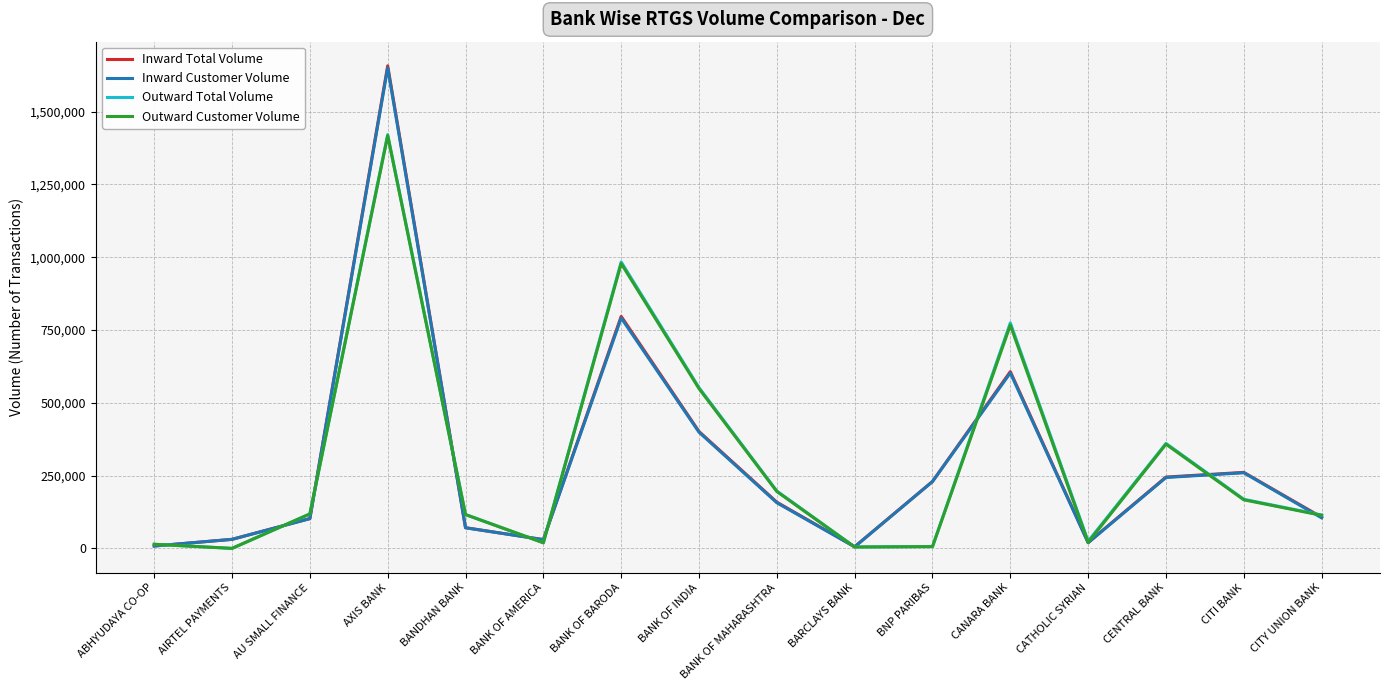

What is the total value across all series at BANK OF INDIA?

1901119